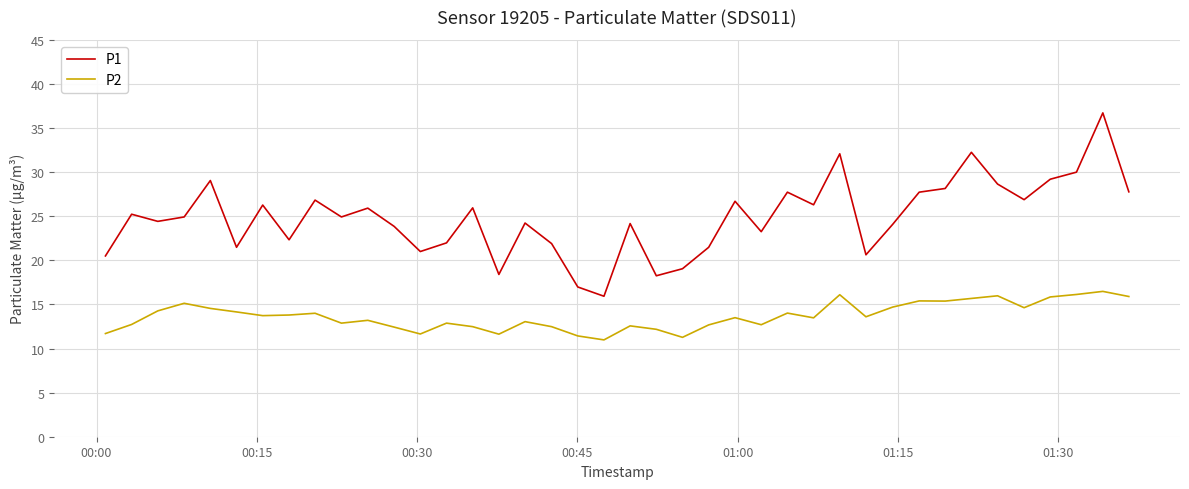

What is the highest value of the P1 series?

36.7